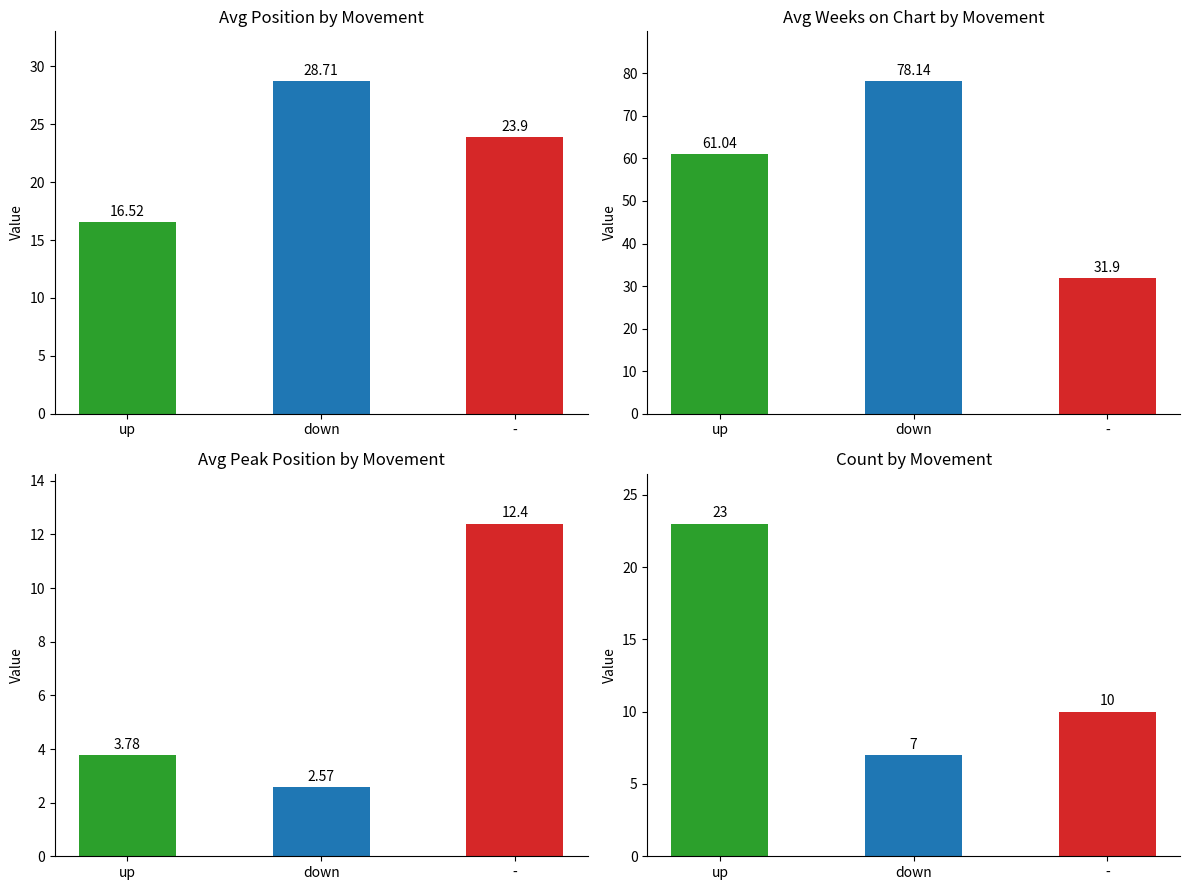

What is the value of the Avg Position bar at the 3rd from the left?

23.9